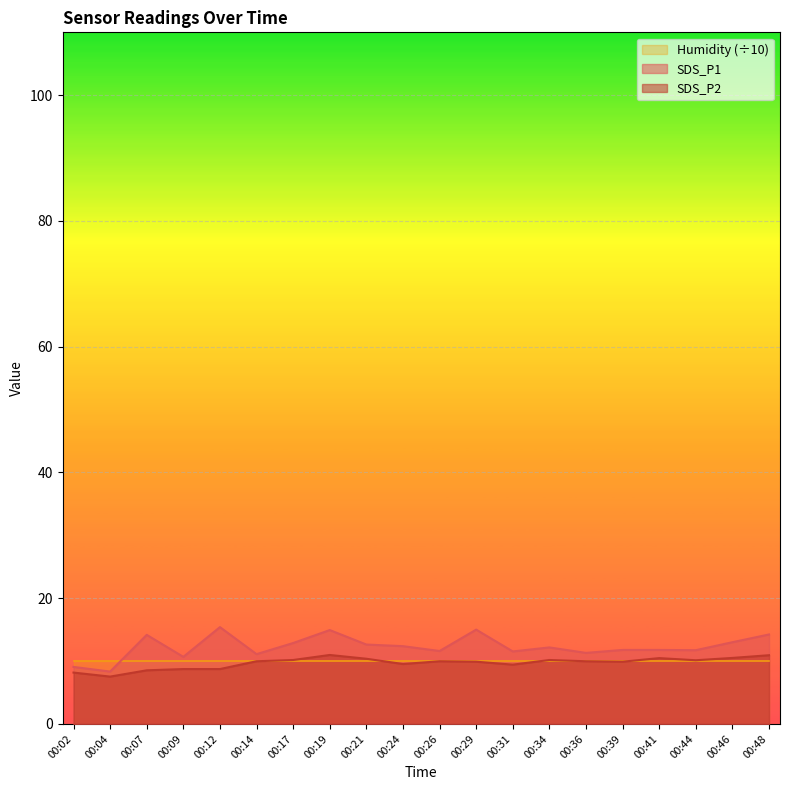

Rank the categories by SDS_P1 value from highest to lowest.

00:12, 00:29, 00:19, 00:48, 00:07, 00:46, 00:17, 00:21, 00:24, 00:34, 00:39, 00:41, 00:44, 00:26, 00:31, 00:36, 00:14, 00:09, 00:02, 00:04